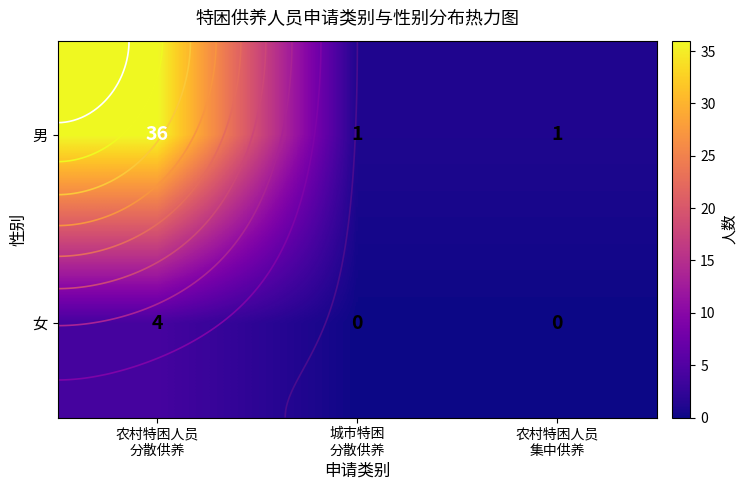

What is the total value across all series at 城市特困
分散供养?

1